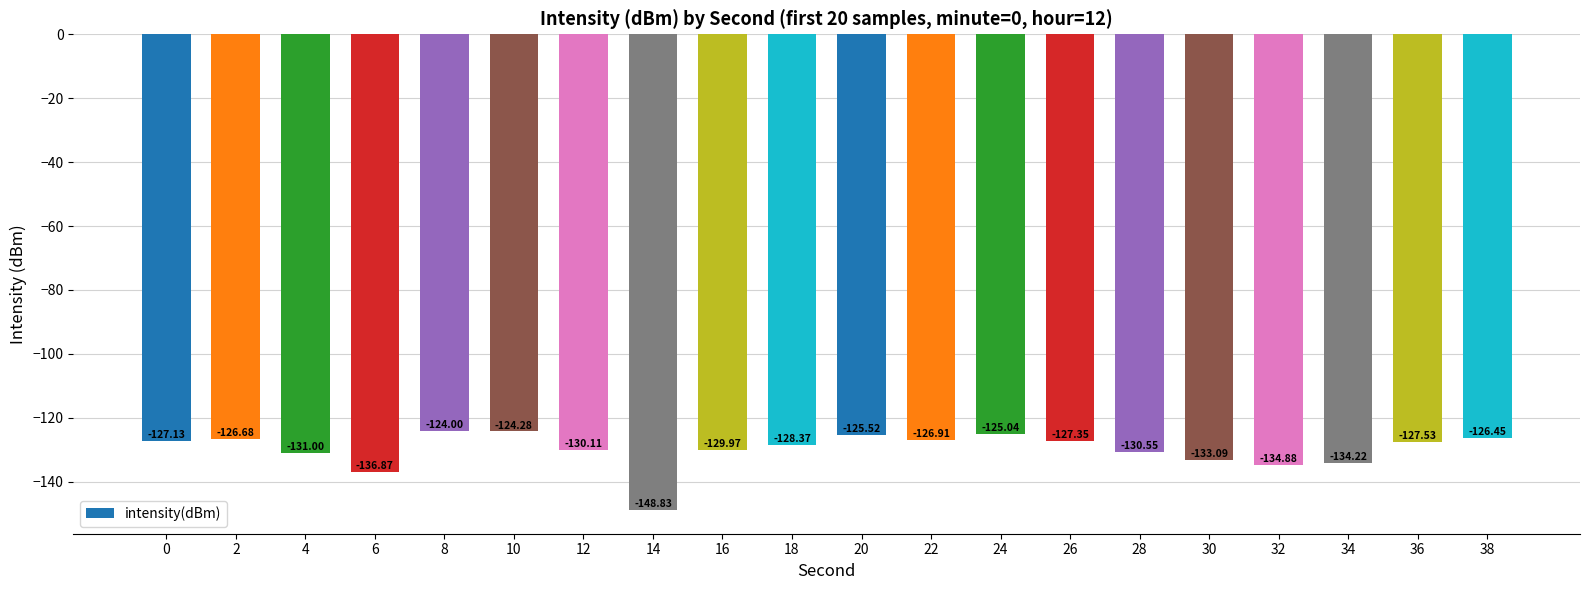

What is the difference between the second highest and second lowest values?

12.6